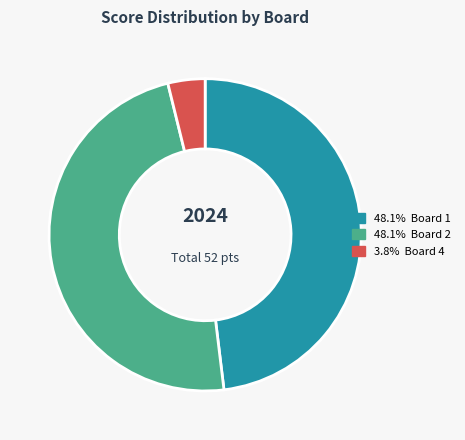

Is there any slice that represents more than half of the pie?

No